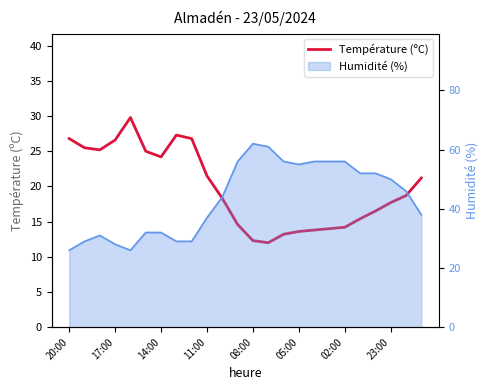

How many categories are shown in the chart?

24